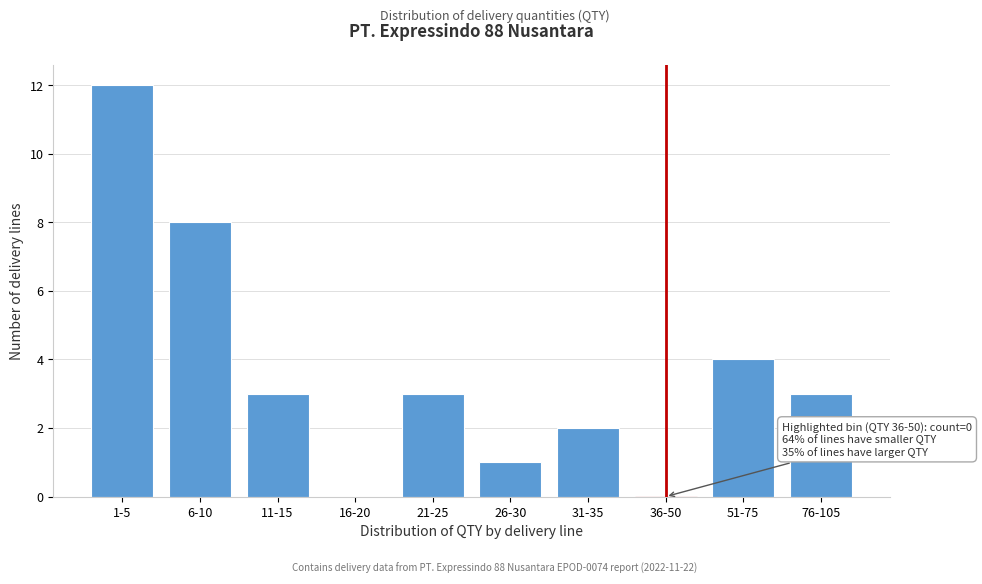

Reading left to right, extract all data points from this chart.

1-5=12	6-10=8	11-15=3	16-20=0	21-25=3	26-30=1	31-35=2	36-50=0	51-75=4	76-105=3